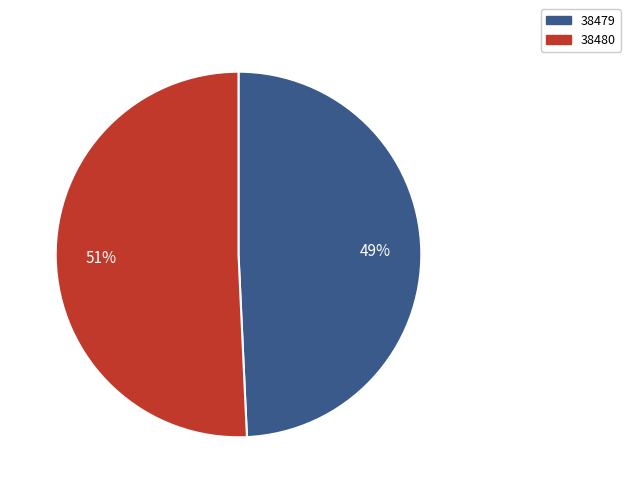

Does 38480 account for over 50% of the chart?

Yes